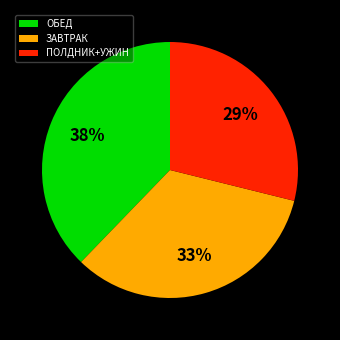

Is it true that ЗАВТРАК is 40% of the pie?

False